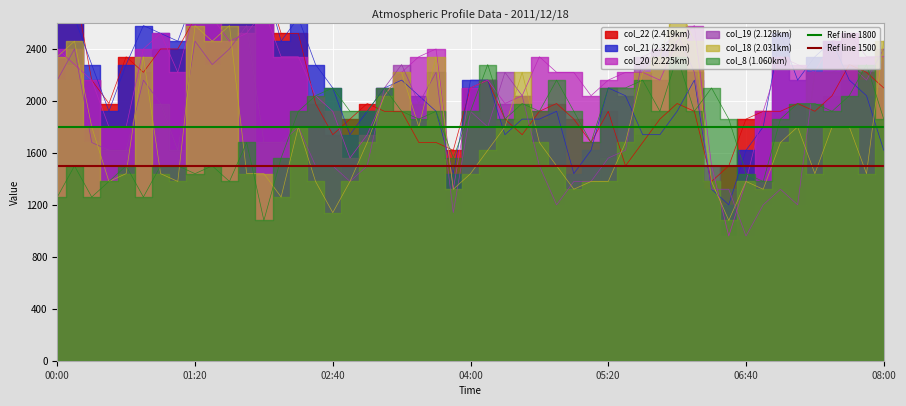

What position from the left is 01:20?

2